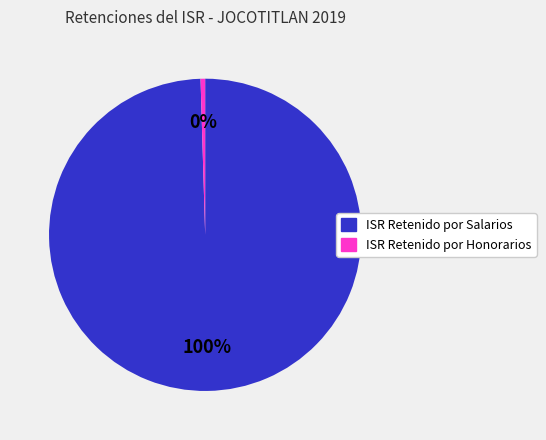

Rank the categories by value from lowest to highest.

ISR Retenido por Honorarios, ISR Retenido por Salarios